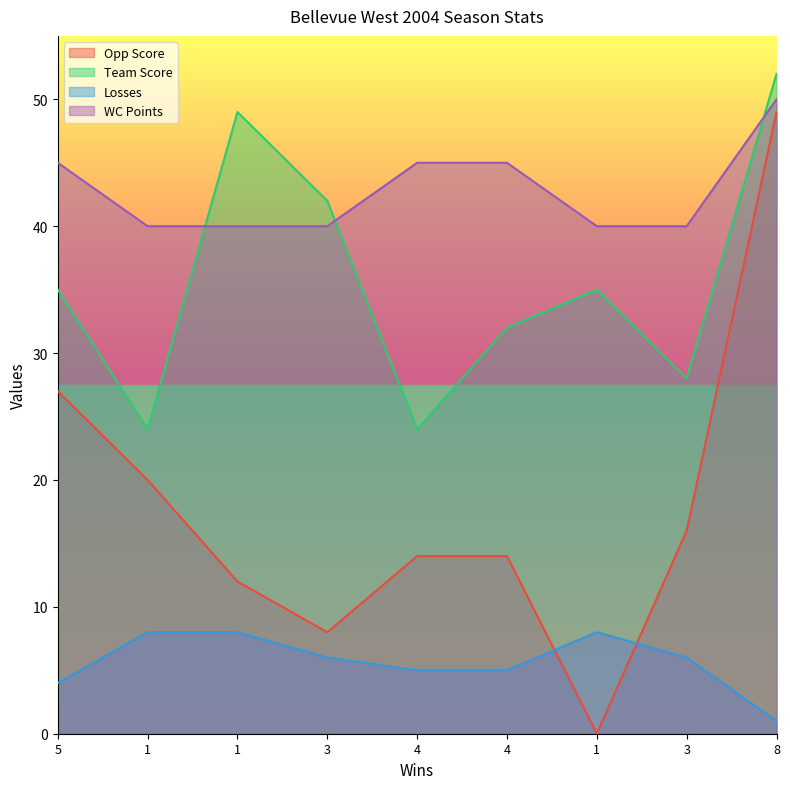

What is the label of the 9th point from the left?

8